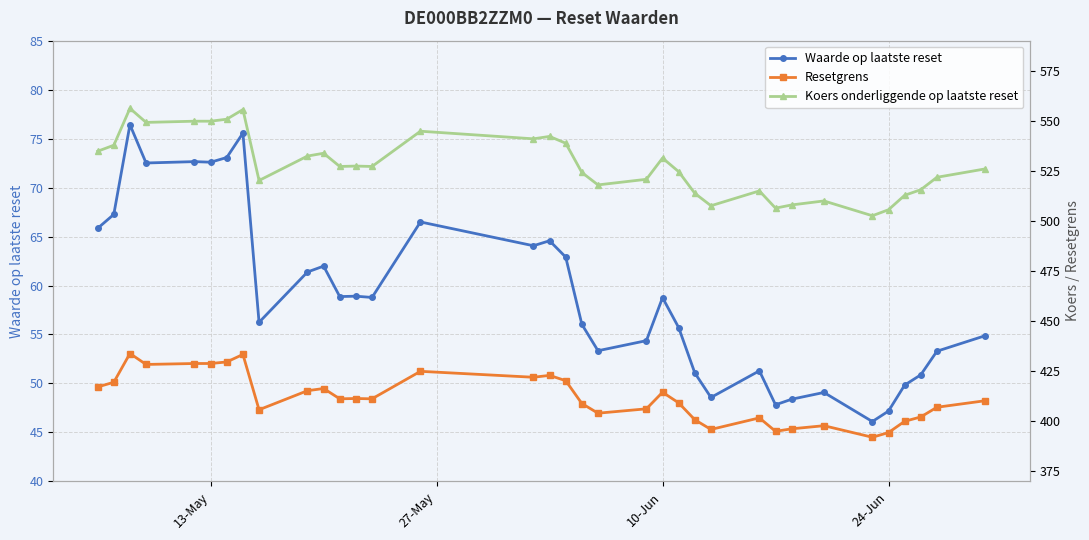

True or false: Resetgrens and Koers onderliggende op laatste reset cross at least once.

False